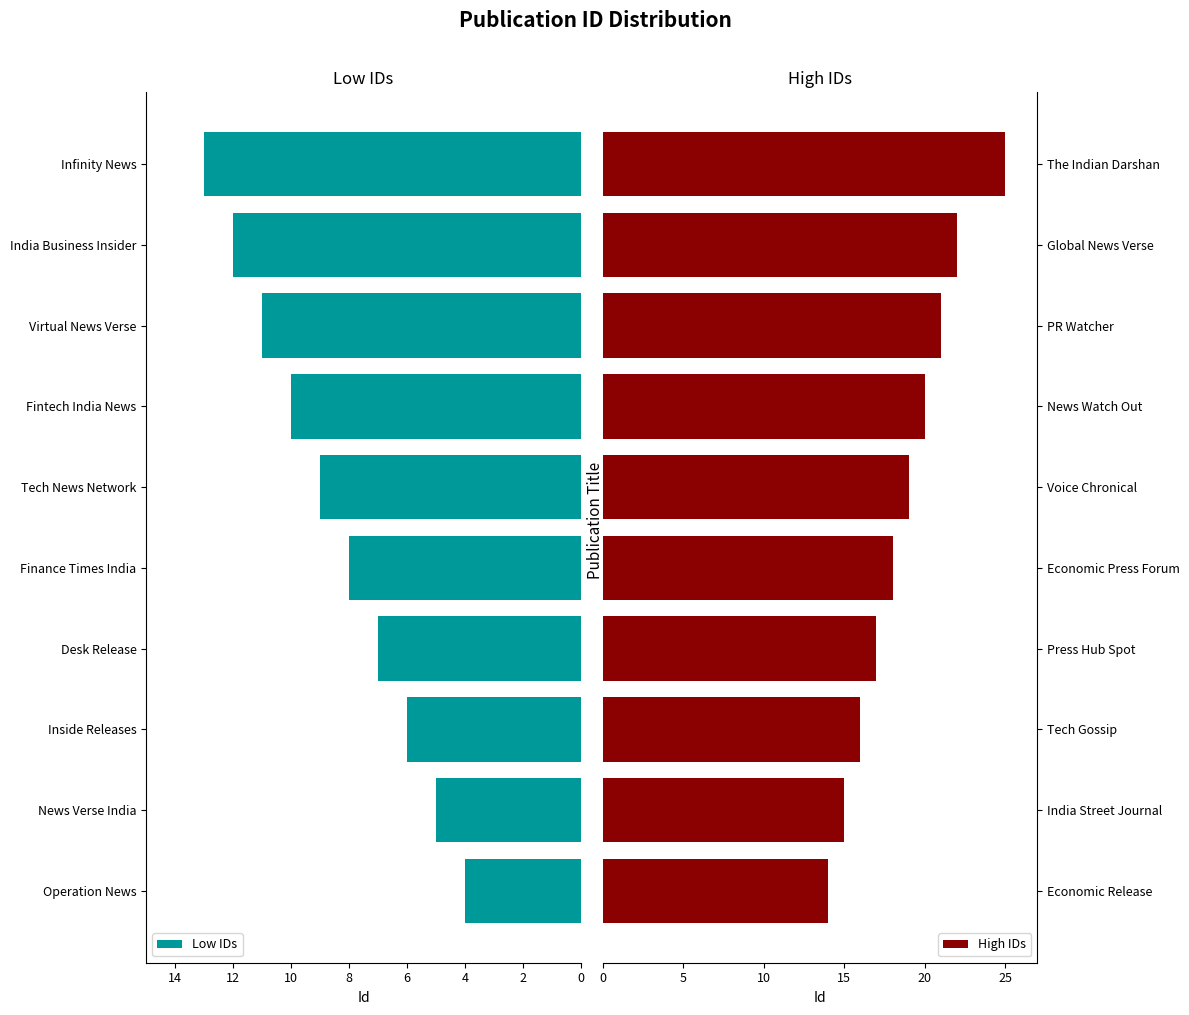

Reading left to right, extract all data points from this chart.

Low IDs: 4	5	6	7	8	9	10	11	12	13
High IDs: 14	15	16	17	18	19	20	21	22	25